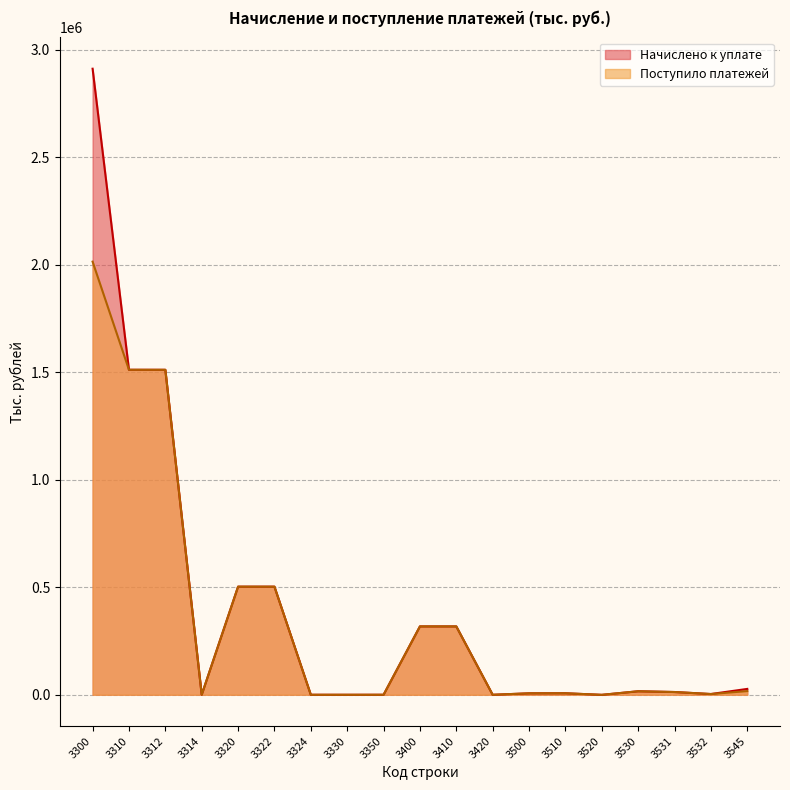

Reading left to right, transcribe all the data shown in this chart.

Начислено к уплате: 2911803	1511544	1511425	119	502845	502814	31	1	71	317977	317953	24	6733	7050	-317	16316	12827	3489	27280
Поступило платежей: 2014461	1511532	1511425	107	502841	502814	27	0	71	317975	317953	22	6764	7050	-286	16316	12827	3489	17186